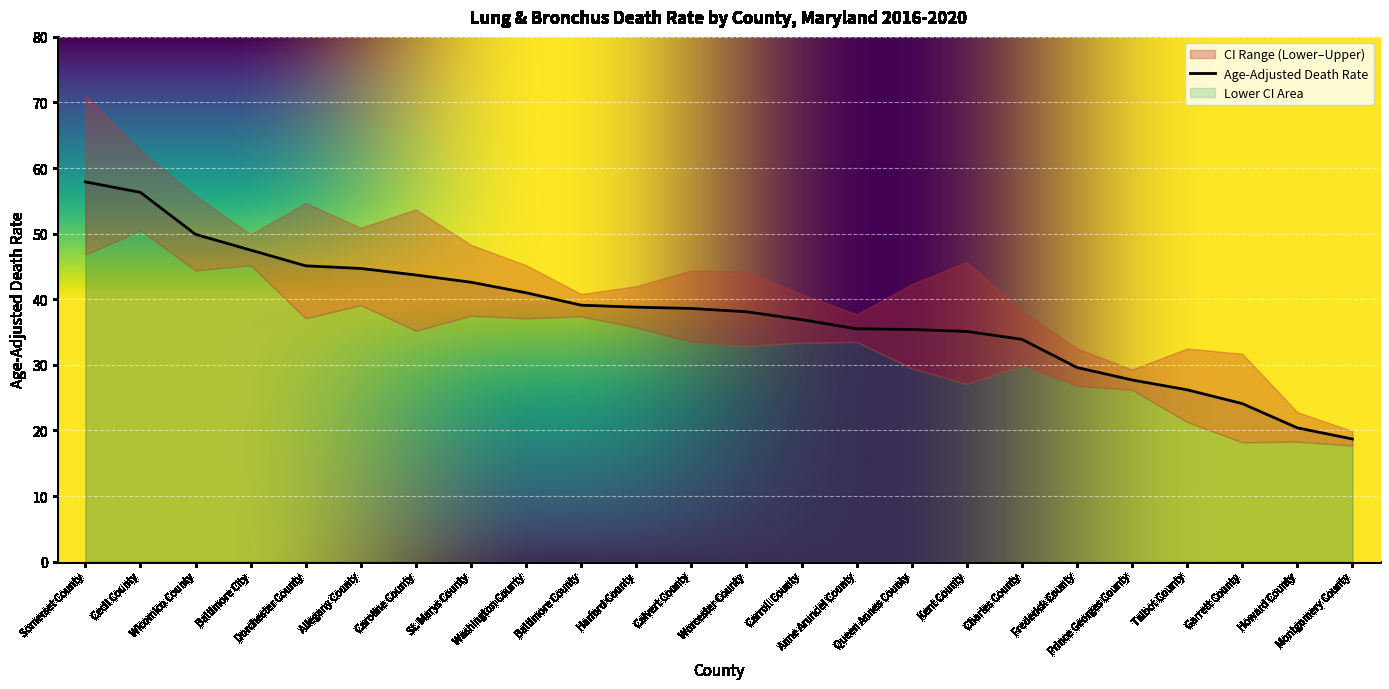

What is the greatest value displayed?

71.2